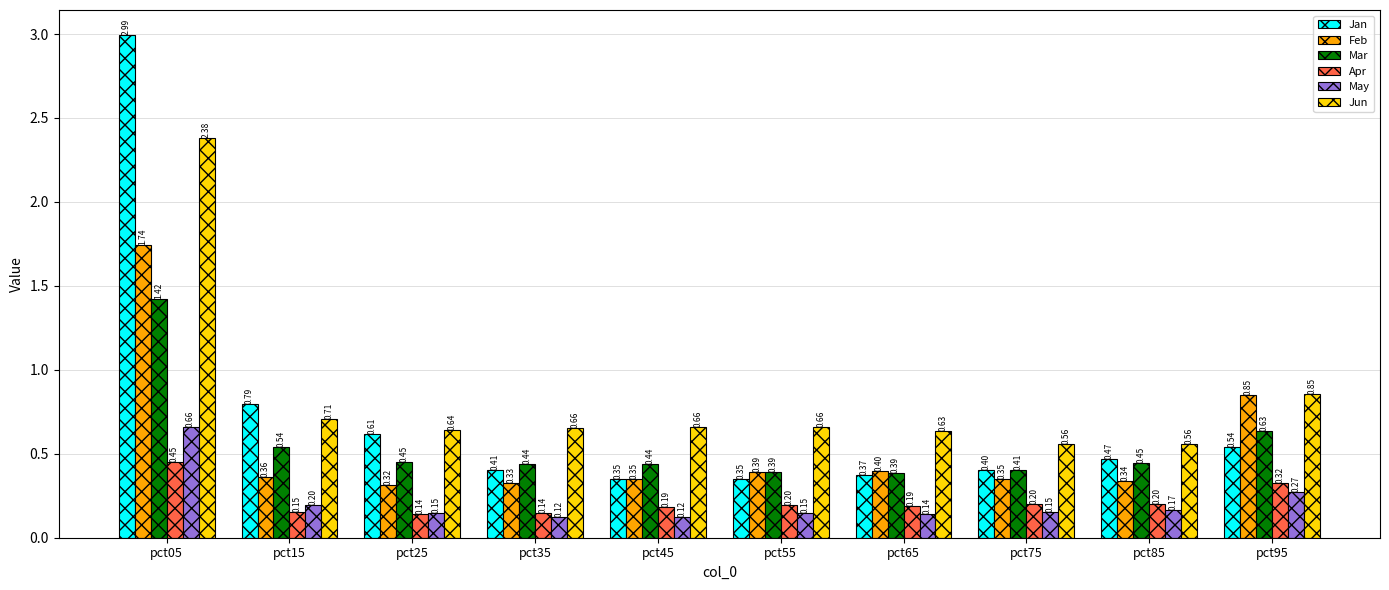

How many bars are there in total?

60